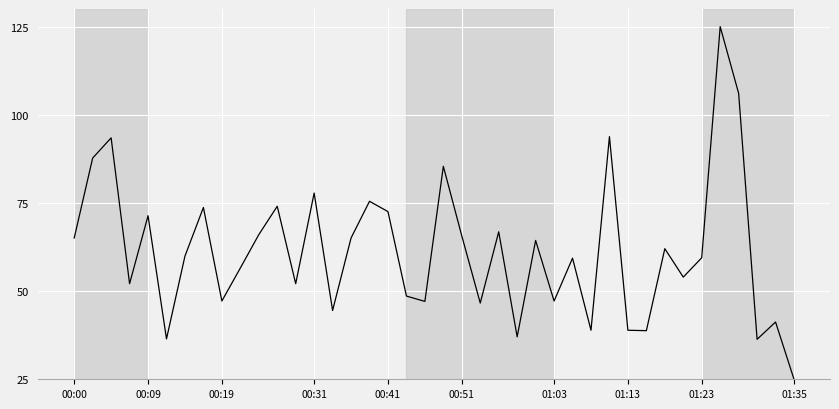

What is the minimum value shown in the chart?

25.0